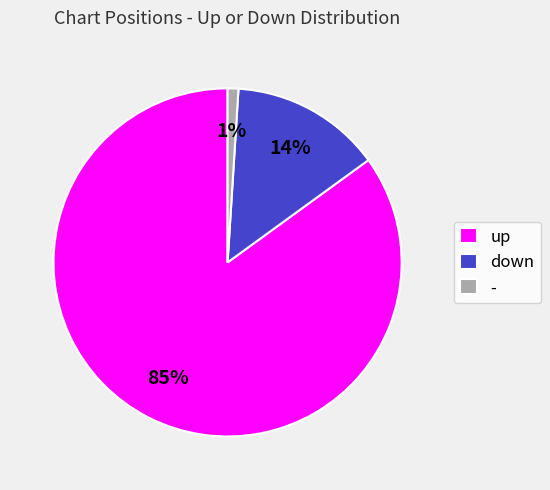

Is it true that down is 14% of the pie?

True